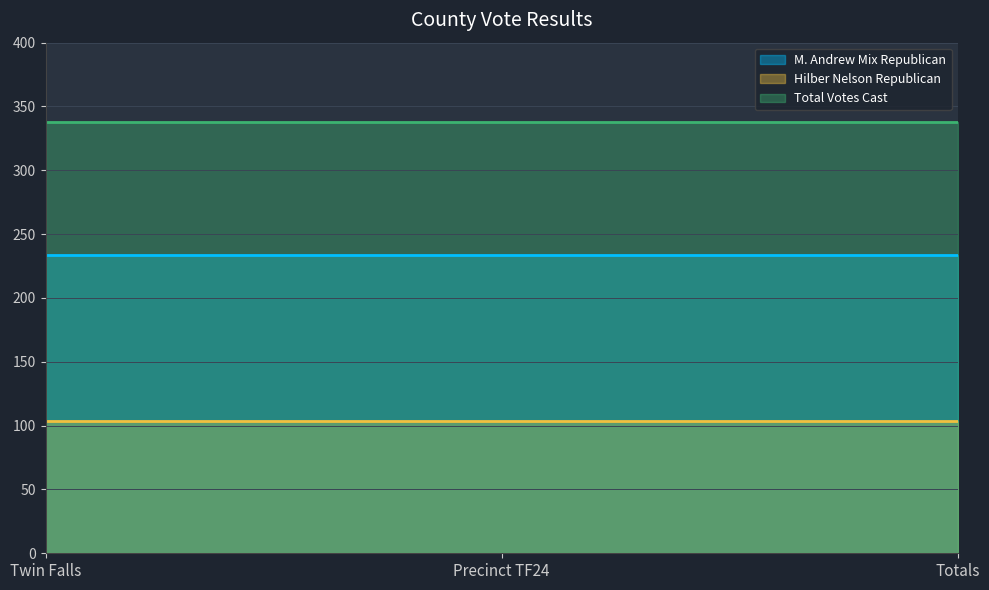

How many series are shown in this chart?

3